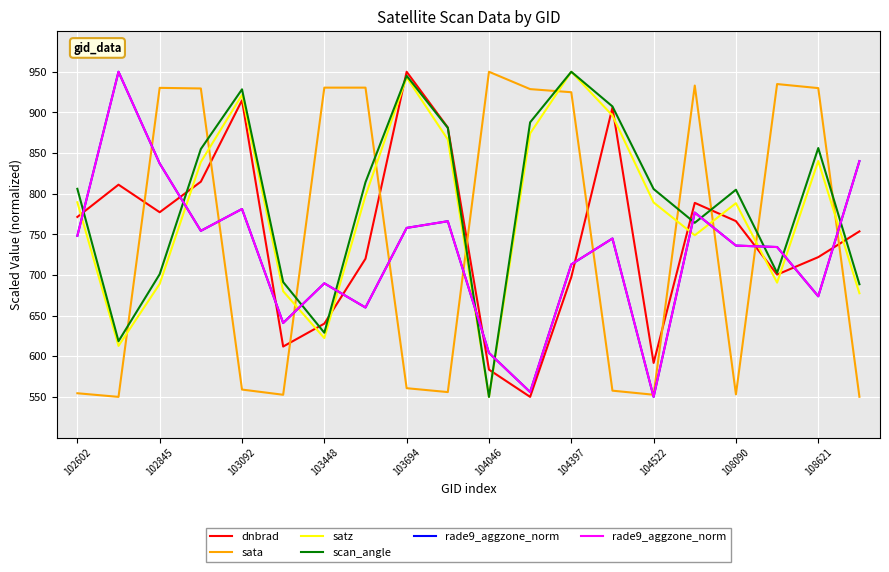

How many intersections are there between sata and dnbrad?

10